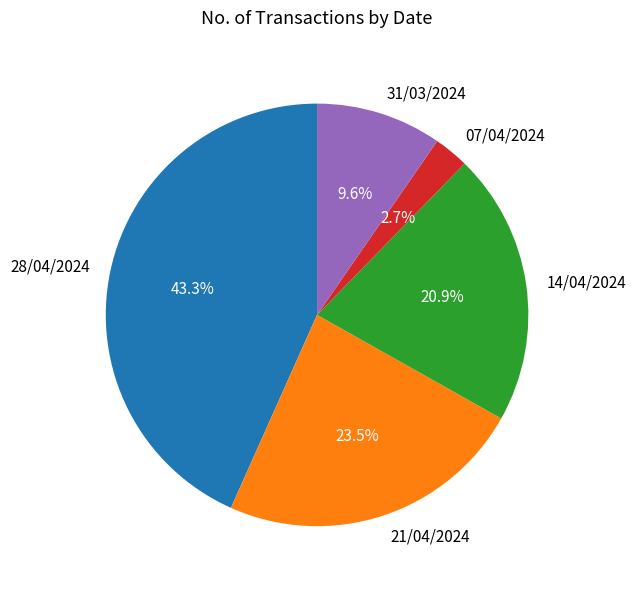

How many slices are in this pie chart?

5